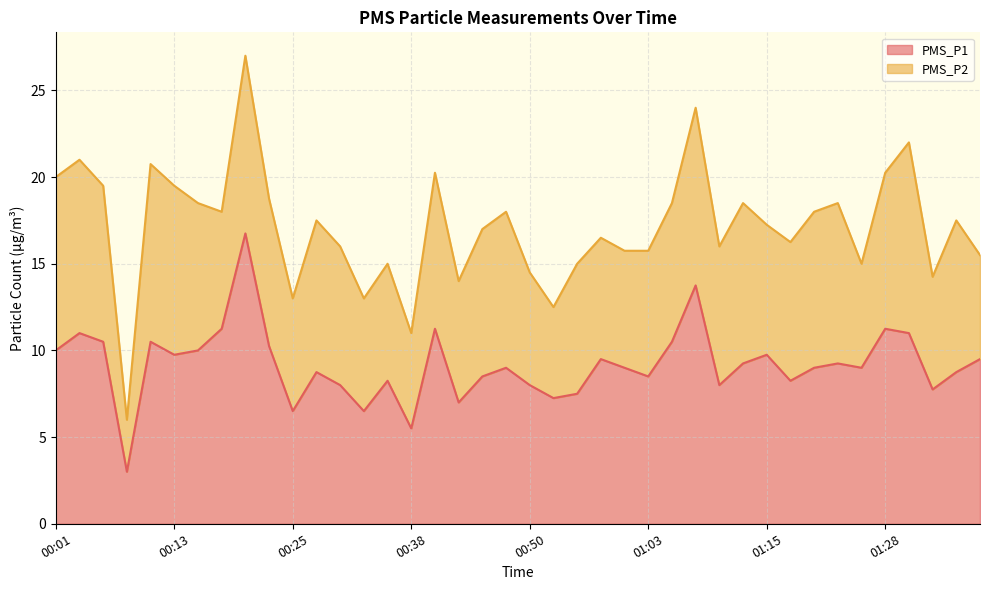

Does the chart display data point markers on the line(s)?

No